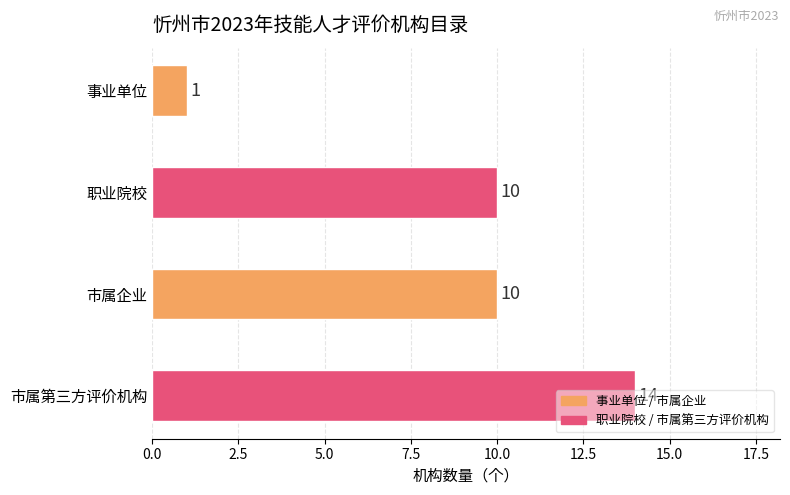

Count the number of categories in the chart.

4